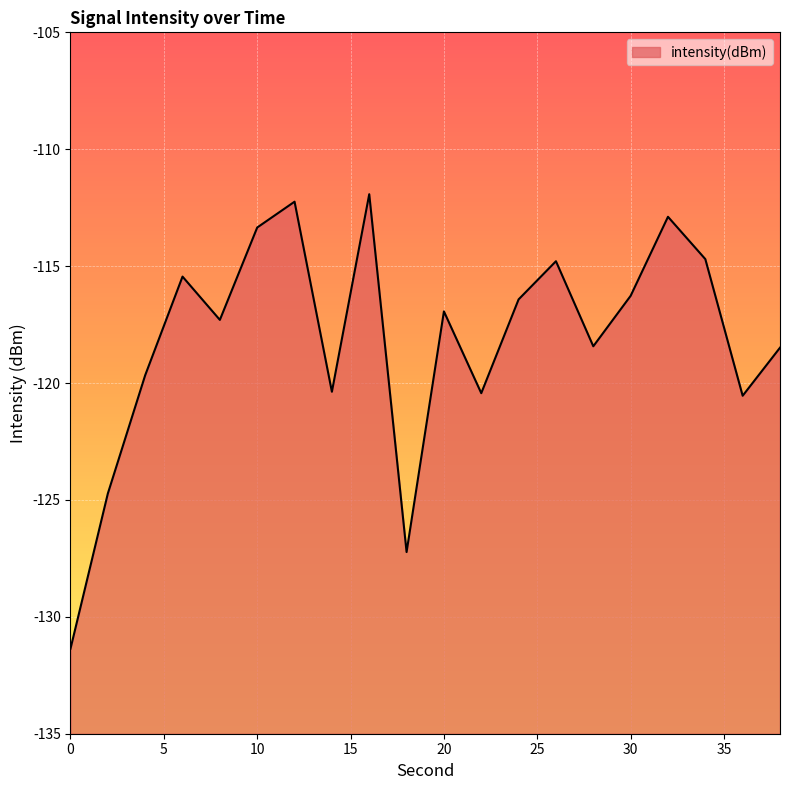

The chart shows a value of -117.3 at 8. True or false?

True